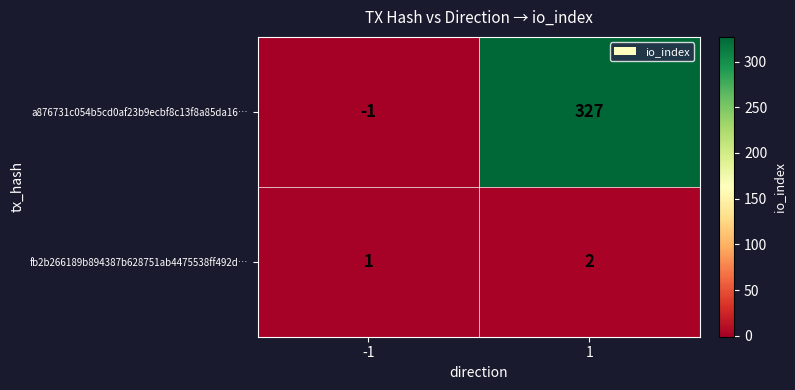

The value of fb2b266189b894387b628751ab4475538ff492d… at 1 is 1. True or false?

False